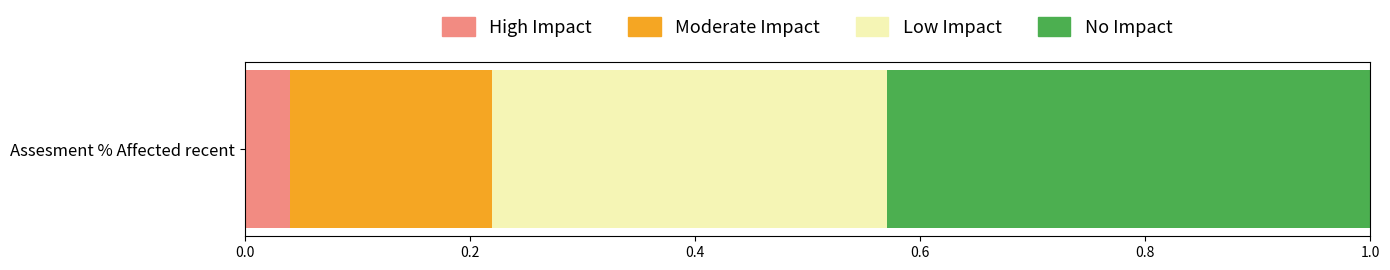

Rank the categories by High Impact value from lowest to highest.

Assesment % Affected recent